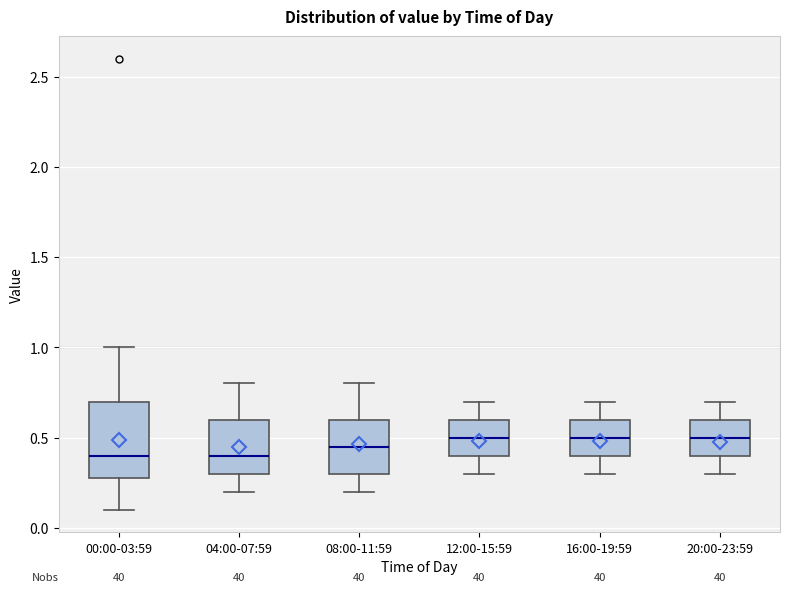

Reading left to right, read every box against the y-axis: the position of its median line, the range the box covers, and the ends of its whiskers. The values are not printed on the chart, so give them approximately, as read against the axis.

00:00-03:59: median 0.40, box 0.30 to 0.70, whiskers 0.10 to 1.00
04:00-07:59: median 0.40, box 0.30 to 0.60, whiskers 0.20 to 0.80
08:00-11:59: median 0.45, box 0.30 to 0.60, whiskers 0.20 to 0.80
12:00-15:59: median 0.50, box 0.40 to 0.60, whiskers 0.30 to 0.70
16:00-19:59: median 0.50, box 0.40 to 0.60, whiskers 0.30 to 0.70
20:00-23:59: median 0.50, box 0.40 to 0.60, whiskers 0.30 to 0.70